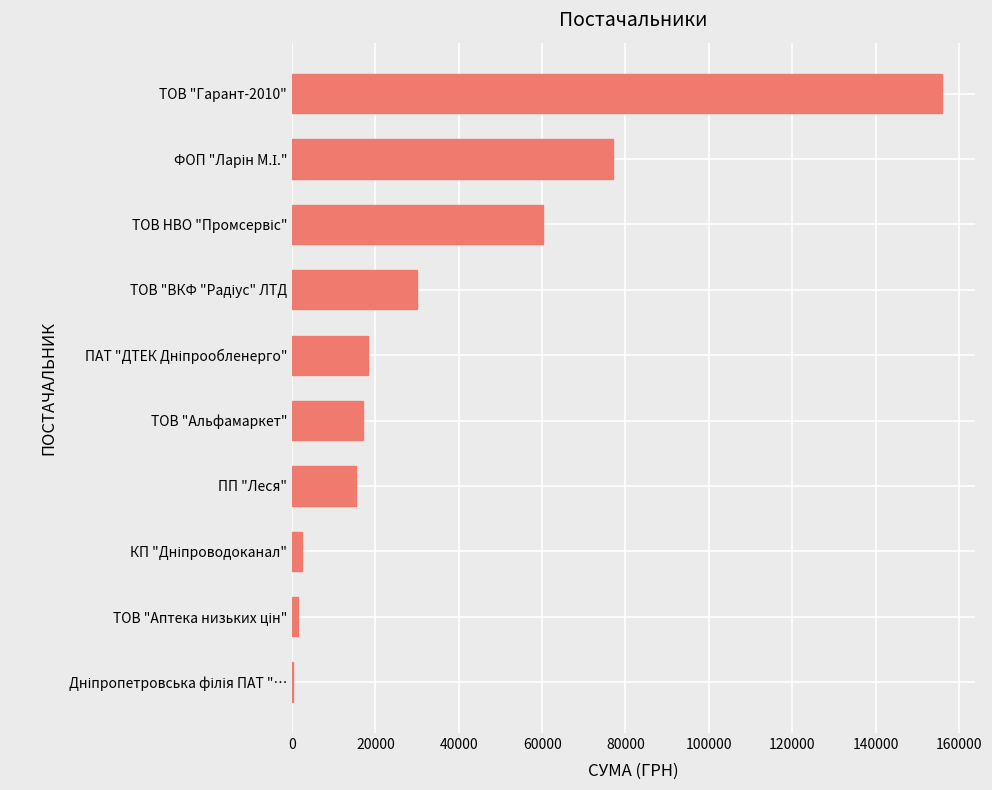

At which category does the chart reach its peak across all series?

ТОВ "Гарант-2010"